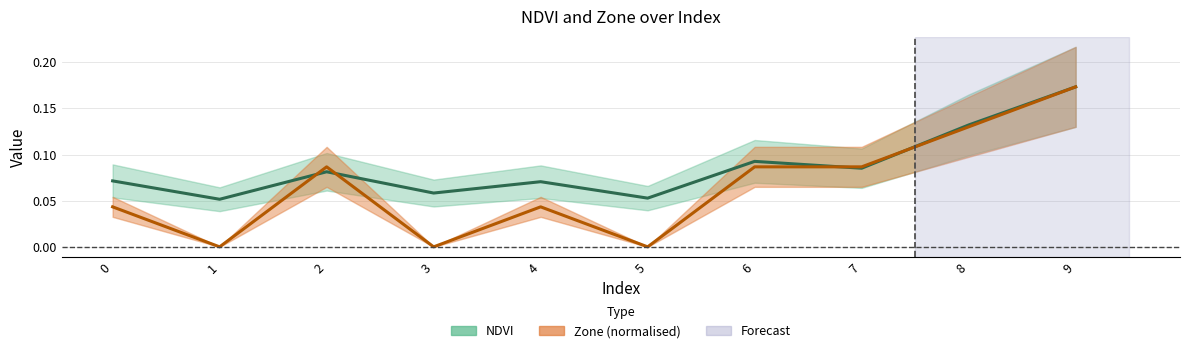

After their last crossing, which series has the higher values: Zone or NDVI?

NDVI